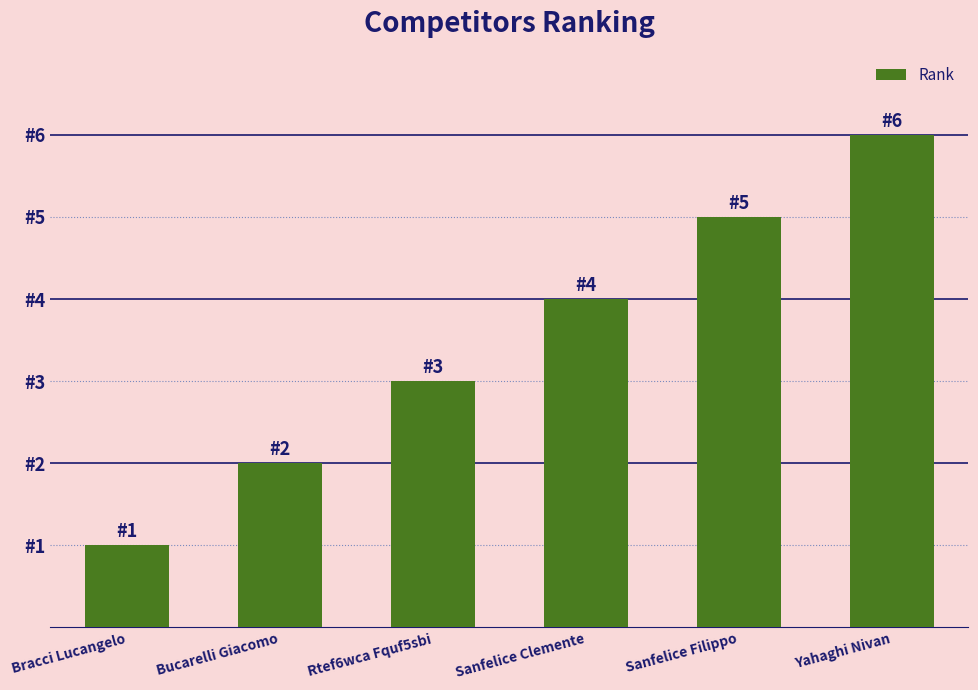

Which label corresponds to the largest value in the chart?

Yahaghi Nivan